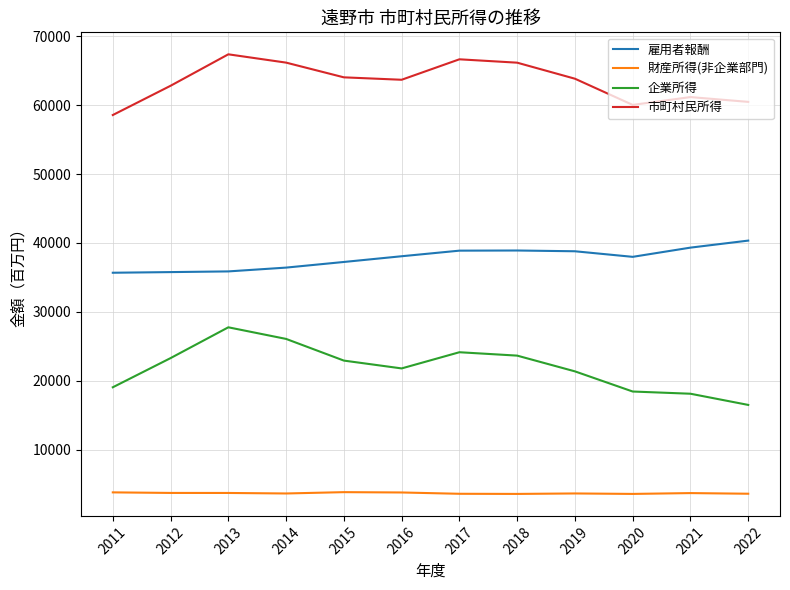

Is it true that 市町村民所得 equals 66640 at 2017?

True